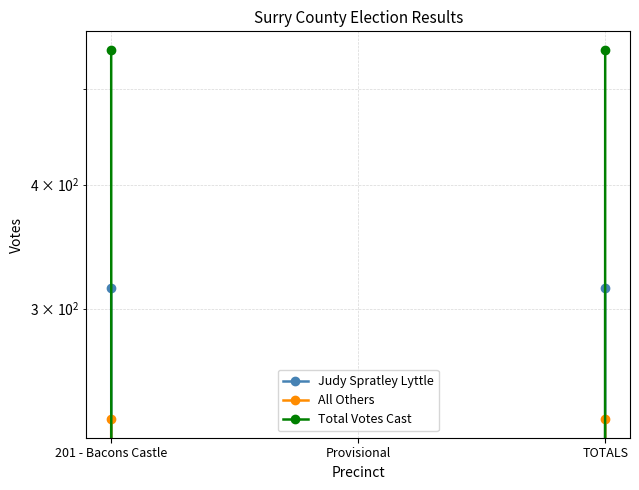

What is the approximate value of Total Votes Cast at 201 - Bacons Castle, to the nearest 50?

550